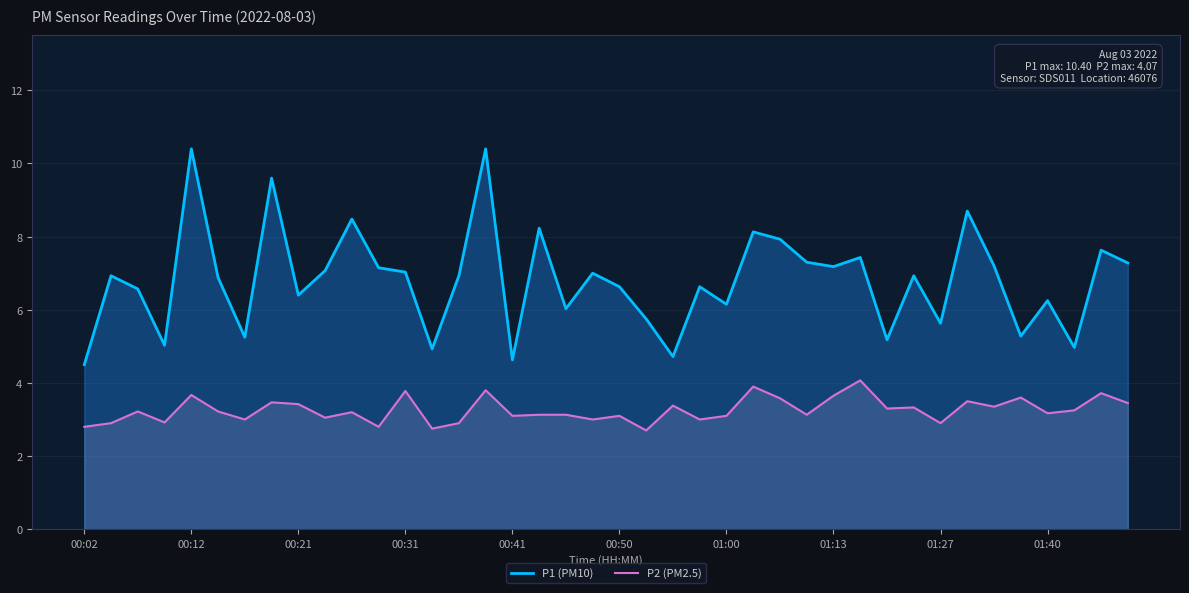

What are all the series names shown in the legend?

P1 (PM10), P2 (PM2.5)